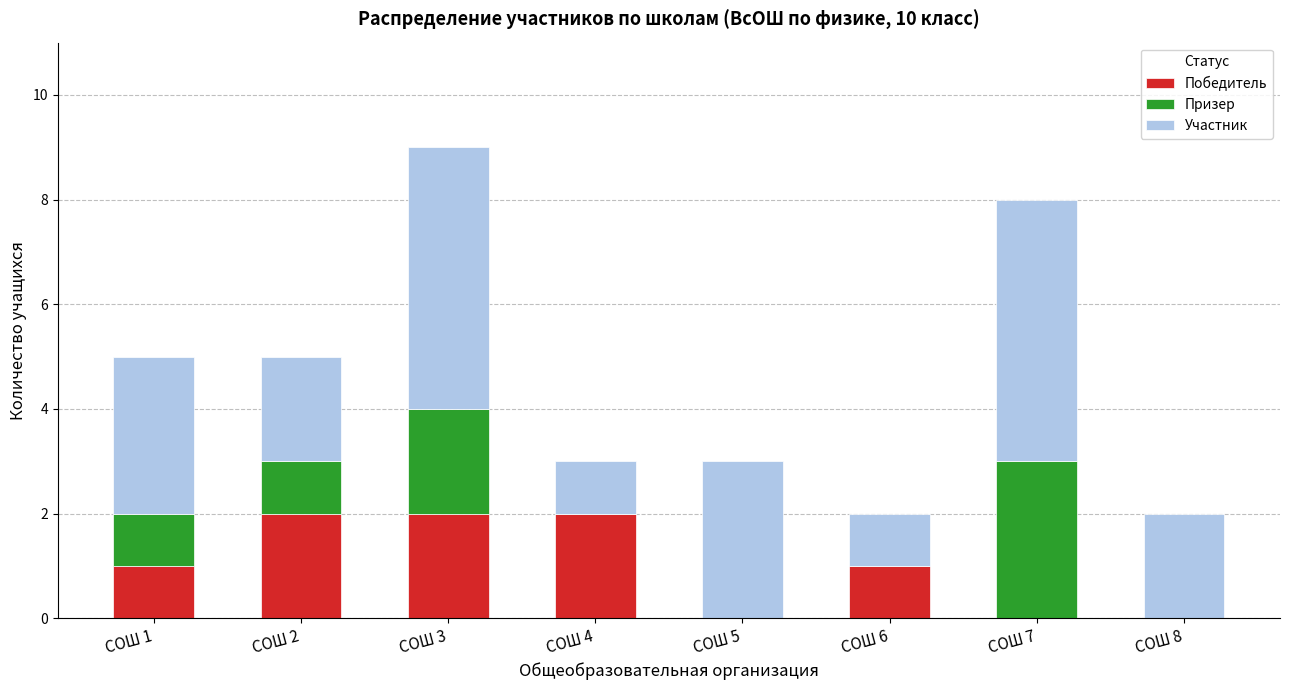

What is the total value across all series at СОШ 7?

8